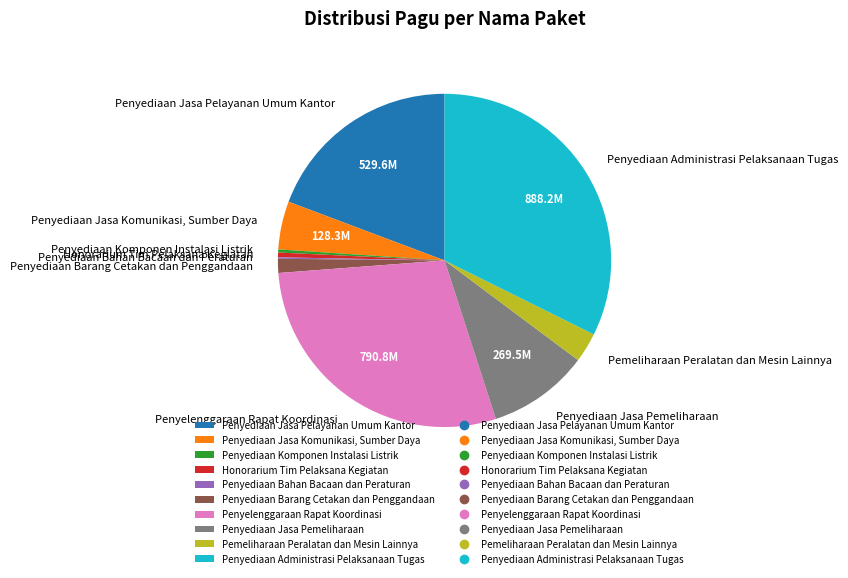

Does Penyediaan Jasa Pemeliharaan account for over 50% of the chart?

No